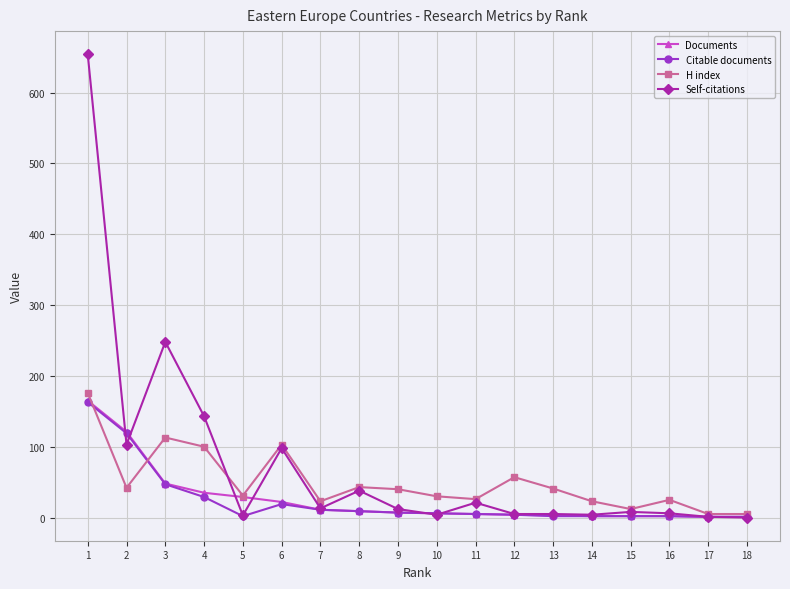

What is the maximum value shown in the chart?

654